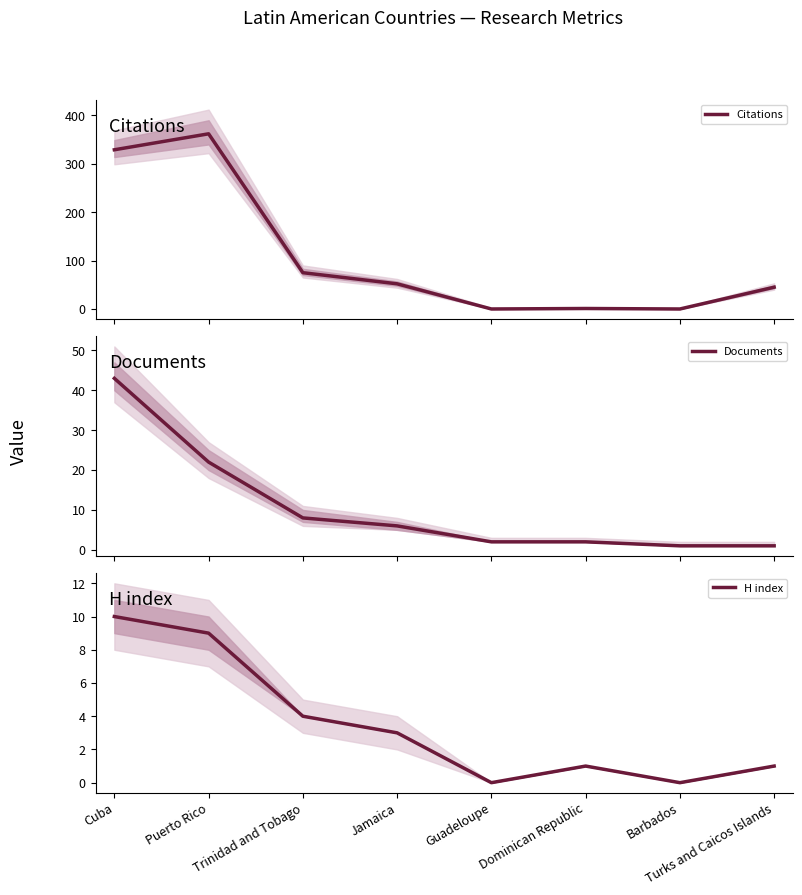

What position from the left is Barbados?

7